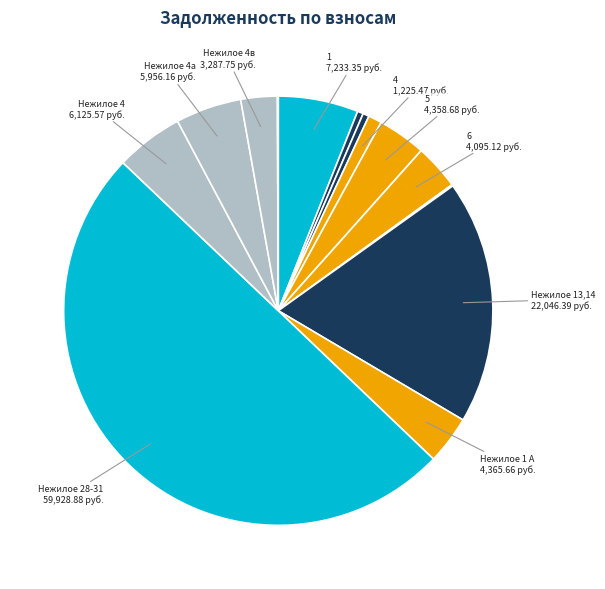

Is there any slice that represents more than half of the pie?

No